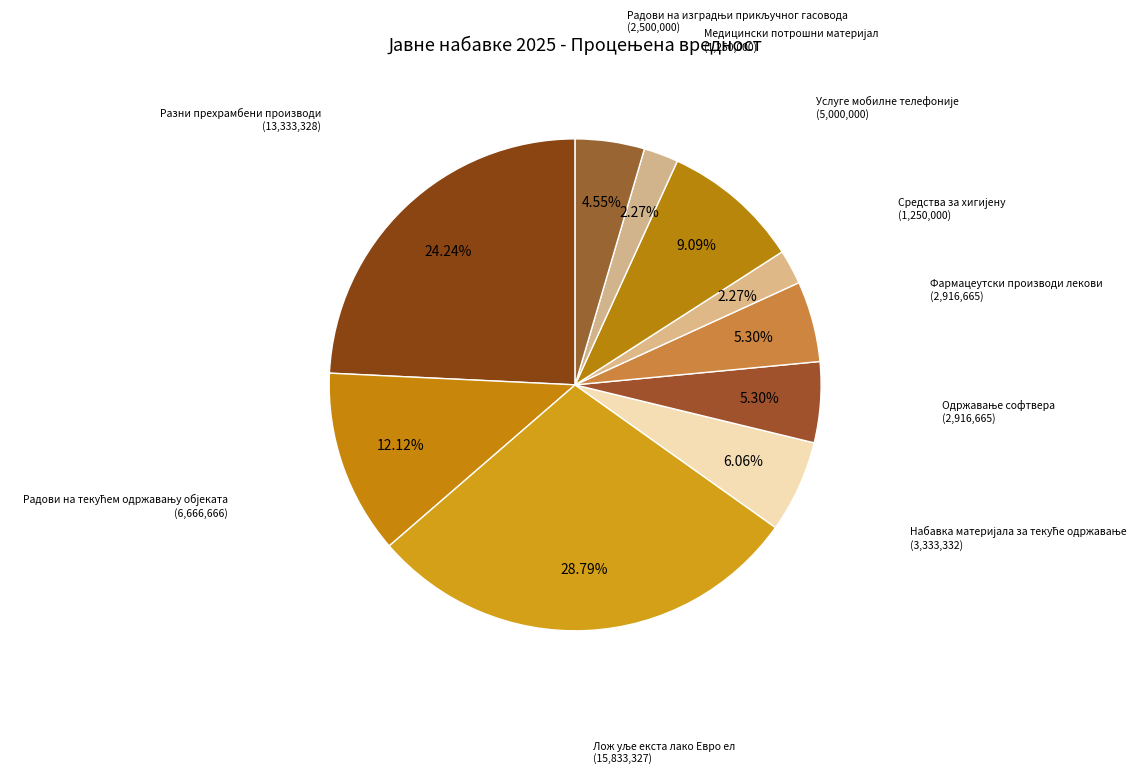

Is there a majority slice in this chart?

No